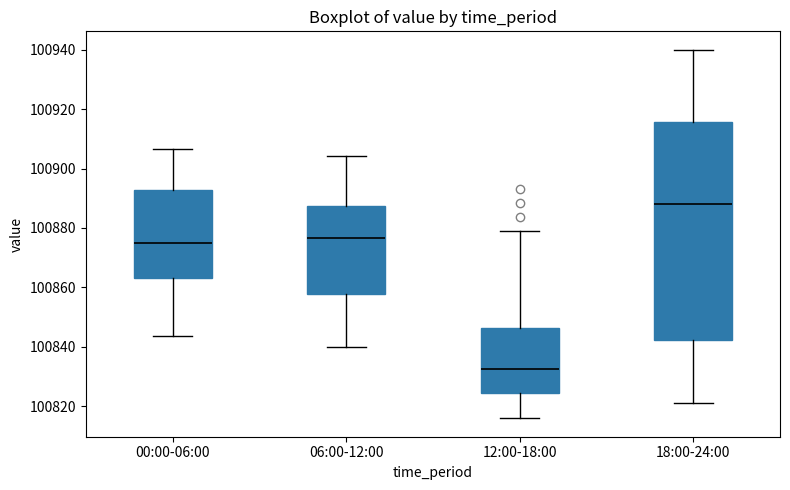

Where is the lower edge of the box for 00:00-06:00 on the y-axis? The values are not printed on the chart, so give them approximately, as read against the axis.

100864